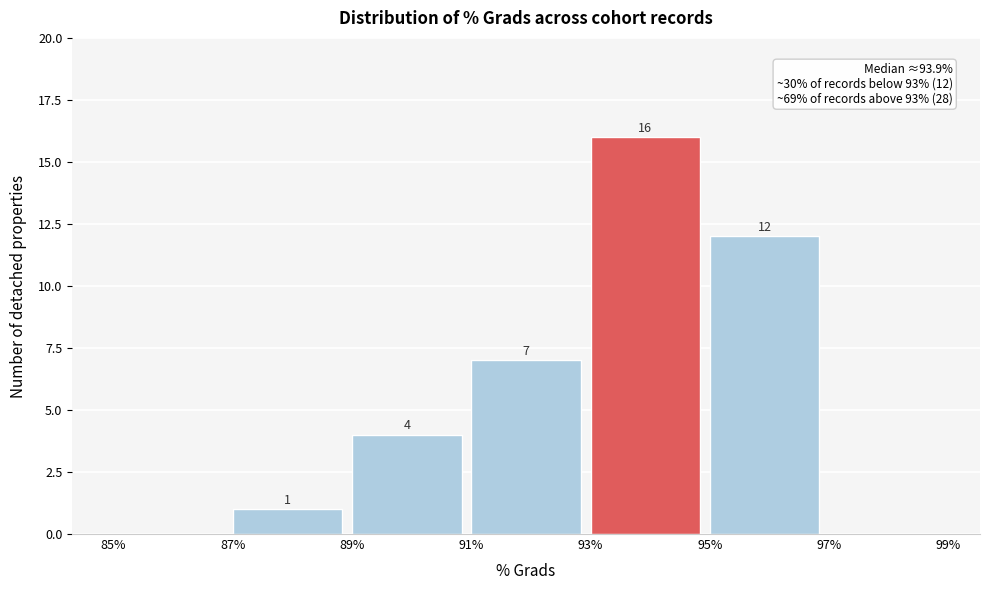

Which range on the x-axis has the tallest bar?

93% to 95%